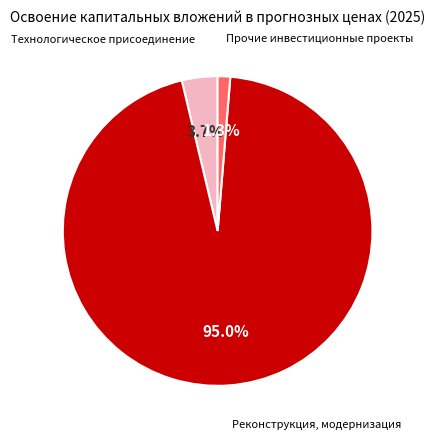

How many segments does this pie chart have?

3